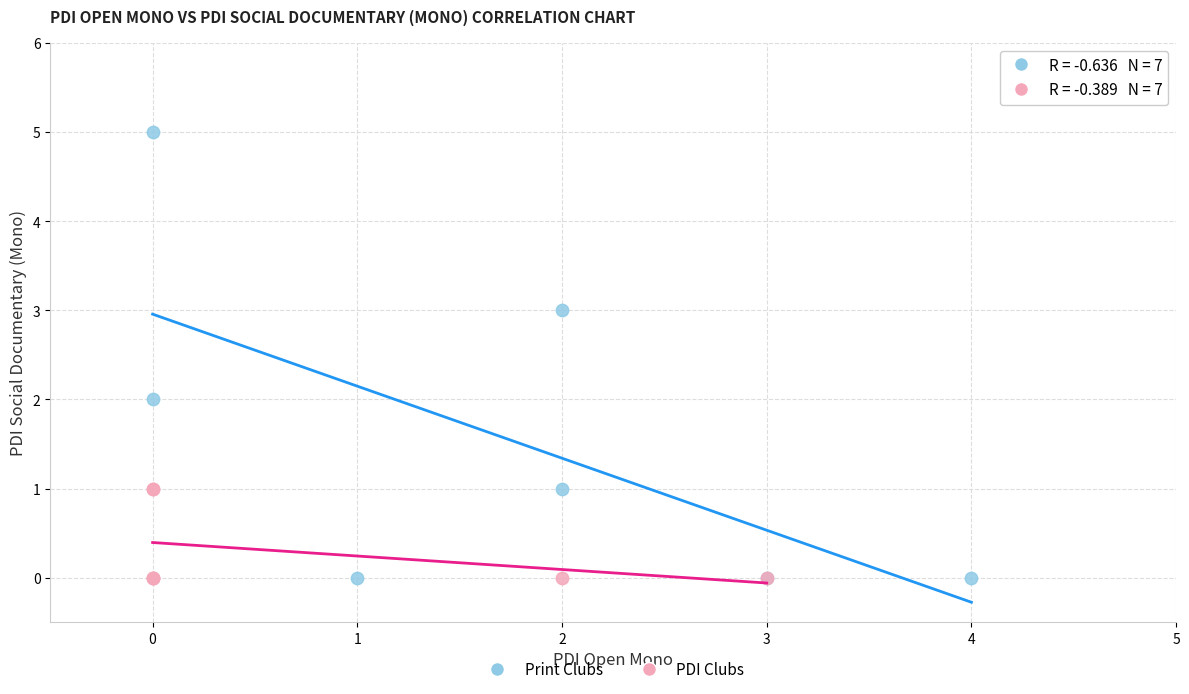

Which series reaches the maximum Y coordinate?

Print Clubs